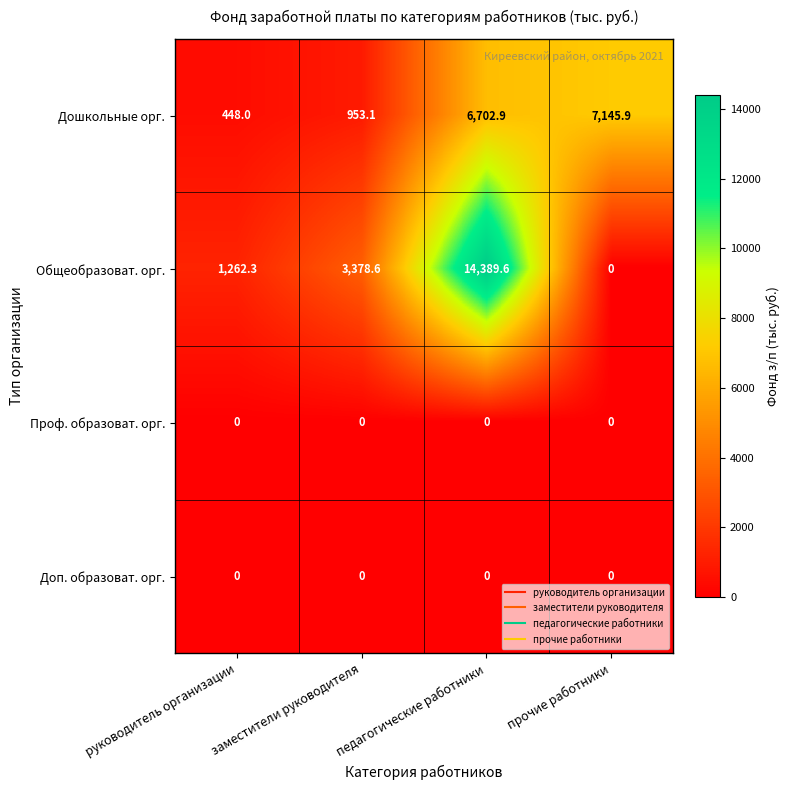

Is it true that Общеобразоват. орг. equals 24270.7 at педагогические работники?

False